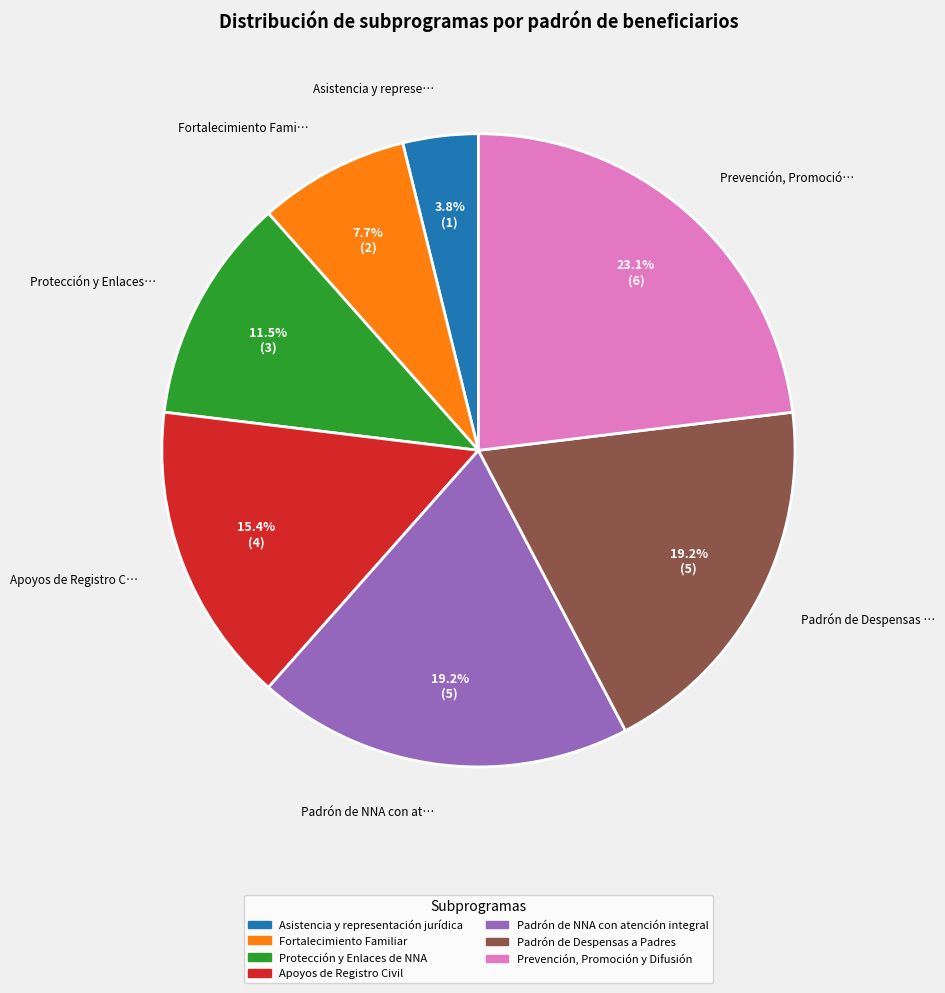

What is the largest slice in the pie chart?

Prevención, Promoción y Difusión